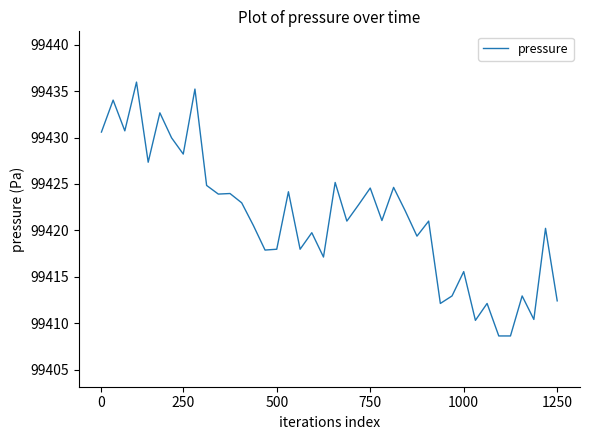

What is the greatest value displayed?

99436.0